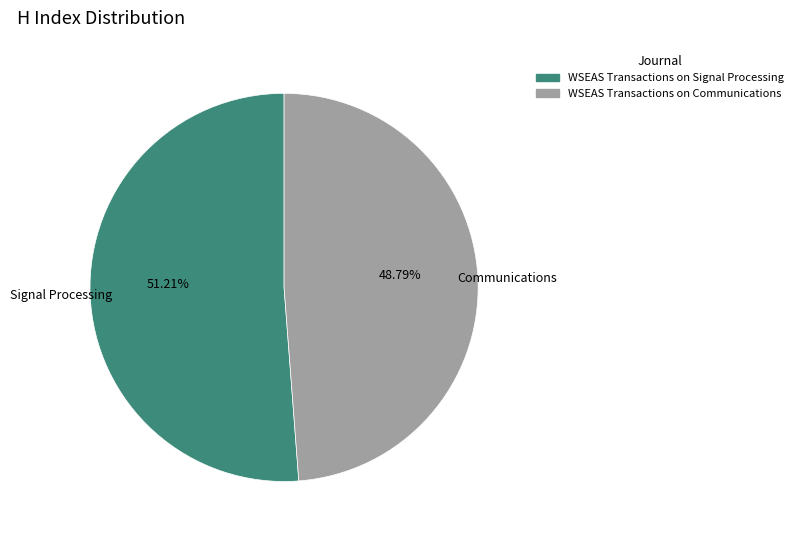

To the nearest percent, what portion does WSEAS Transactions on Communications represent?

49%